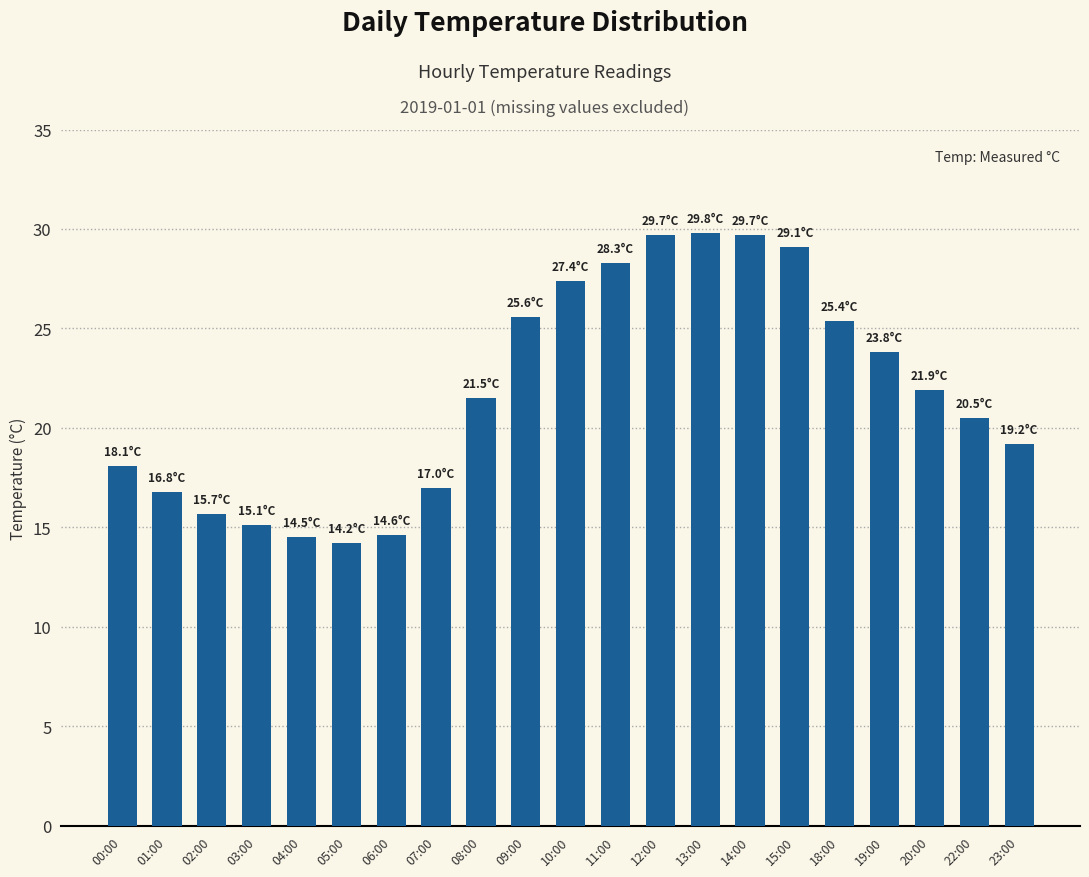

Where is the data nearest to the value 22?

20:00